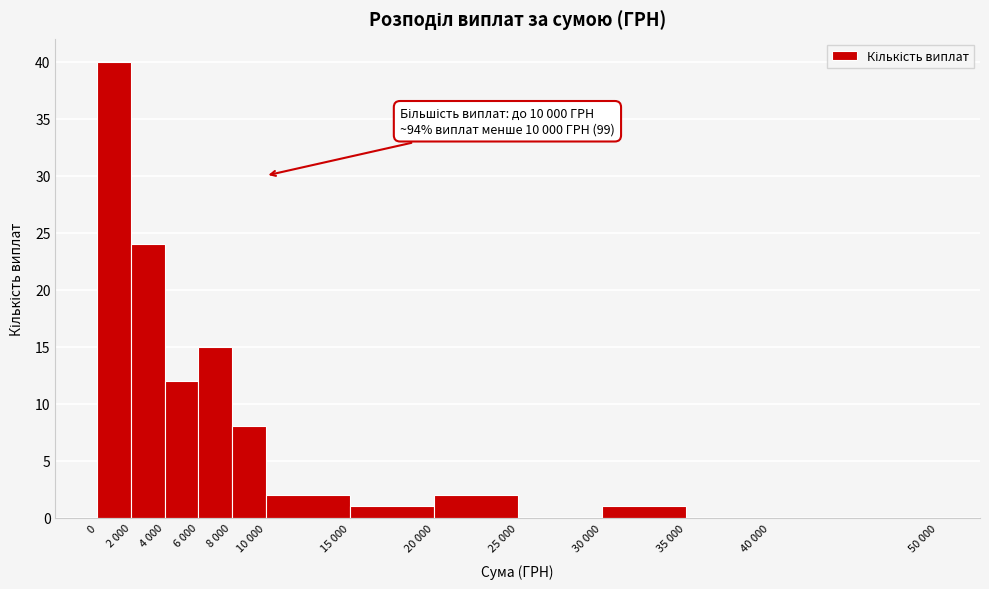

Reading right to left, transcribe all the data shown in this chart.

40 000=0	35 000=0	30 000=1	25 000=0	20 000=2	15 000=1	10 000=2	8 000=8	6 000=15	4 000=12	2 000=24	0=40